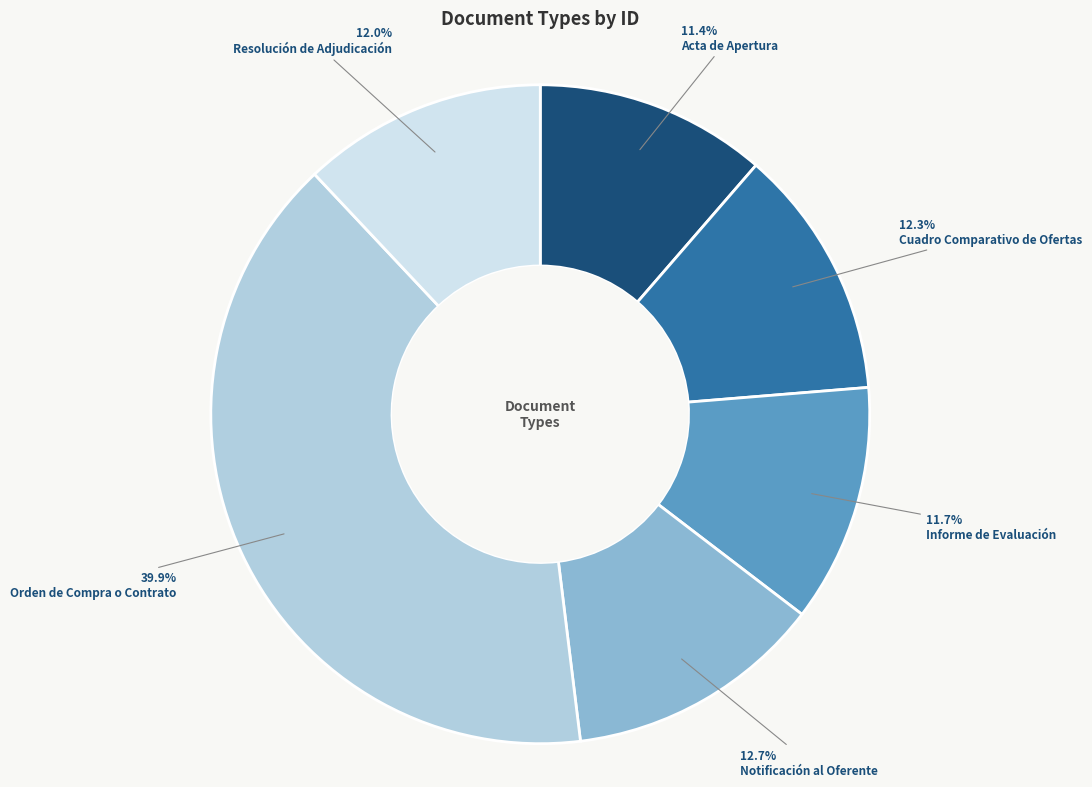

Is there any slice that represents more than half of the pie?

No